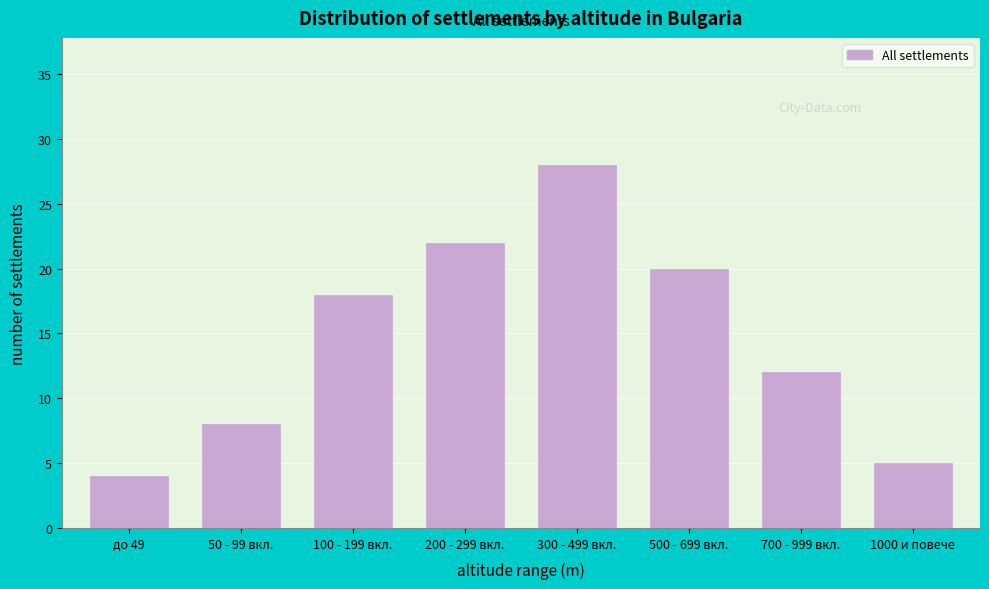

Reading left to right, transcribe all the data shown in this chart.

4	8	18	22	28	20	12	5